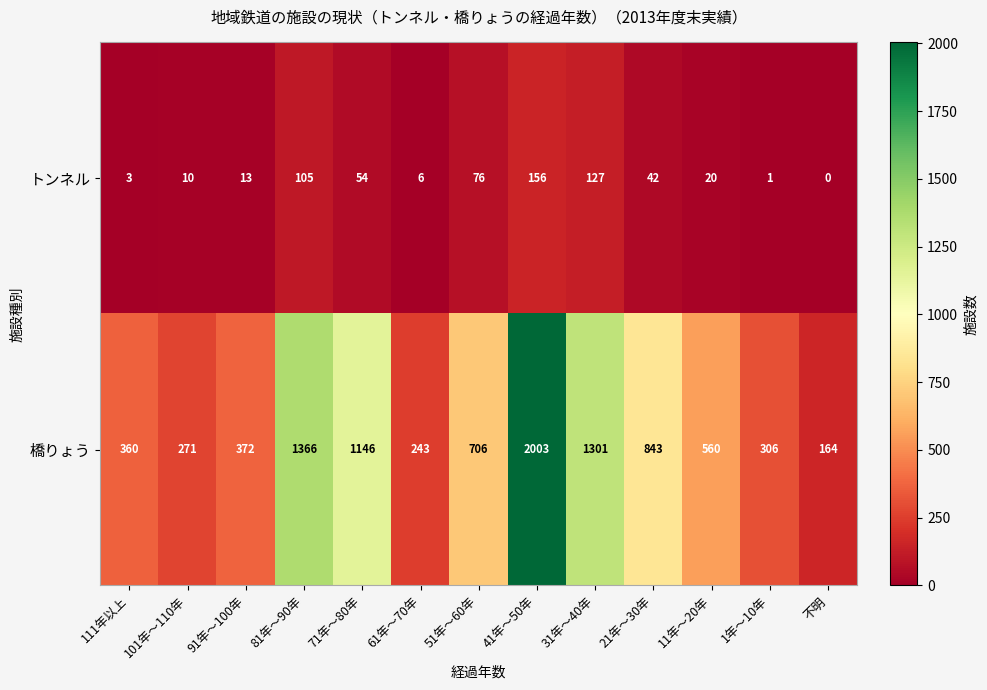

Which series changed the most between 111年以上 and 61年～70年?

橋りょう